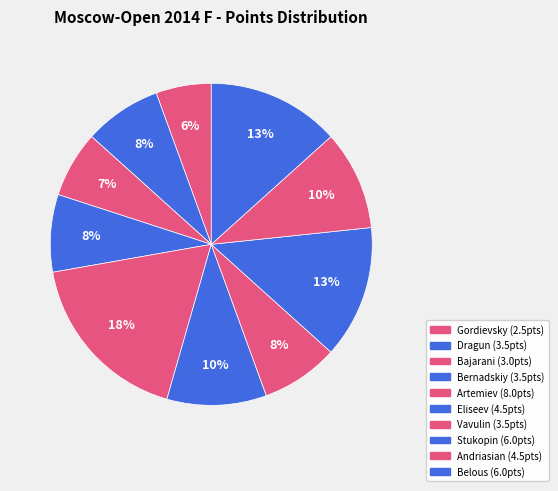

Count the number of slices in the pie.

10